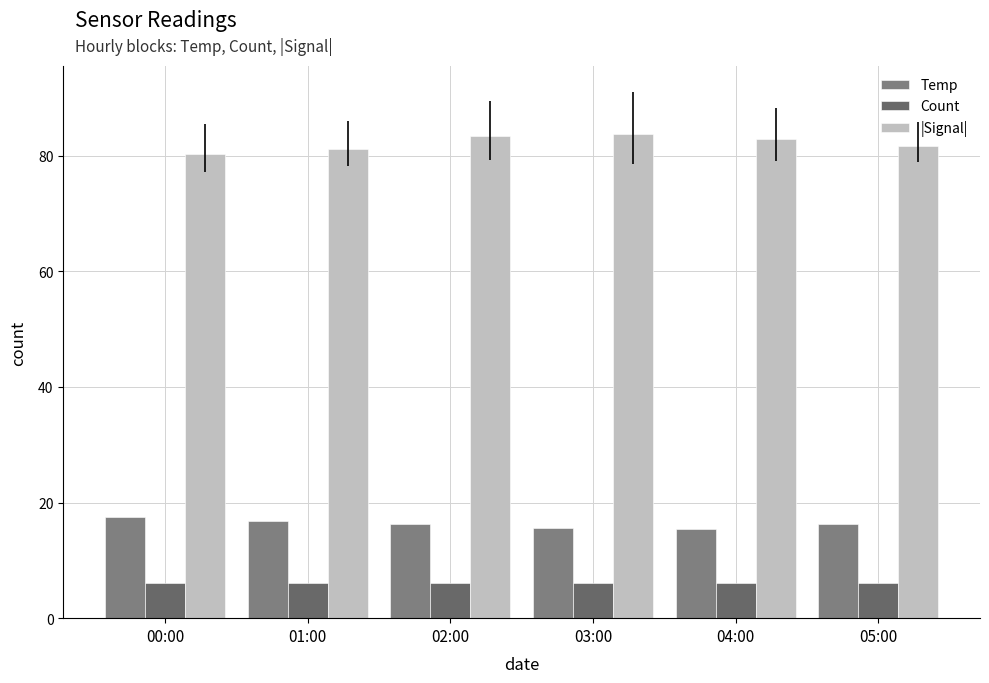

What is the spread (max minus min) of values at 03:00?

77.7